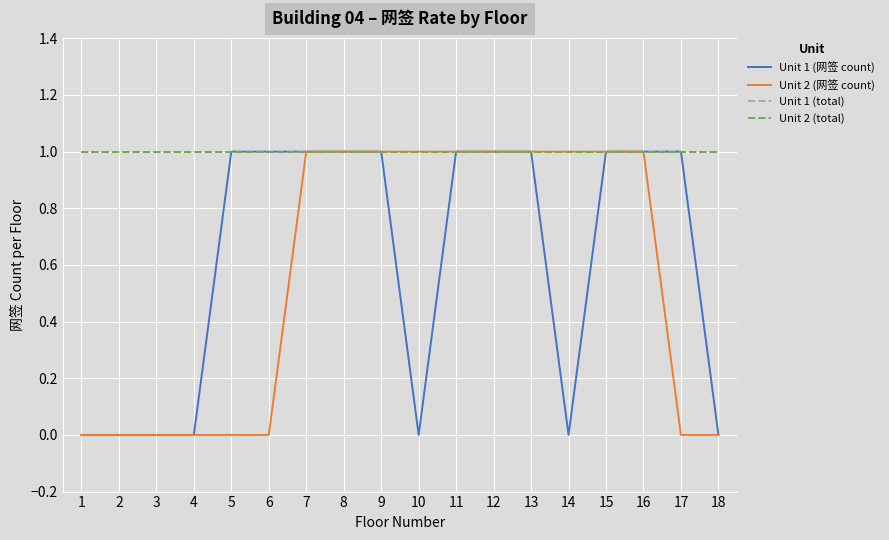

Which series has the widest spread of values?

Unit 1 (网签 count)